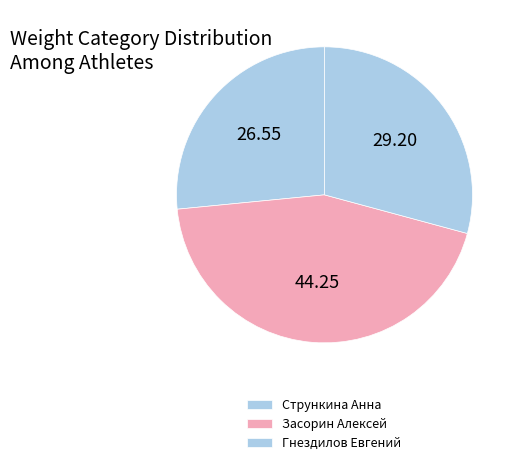

Count the number of slices in the pie.

3